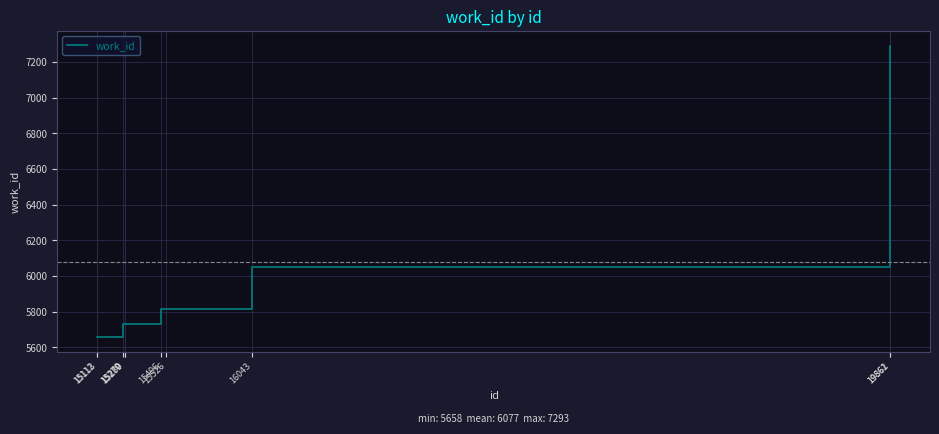

What is the maximum value shown in the chart?

7293